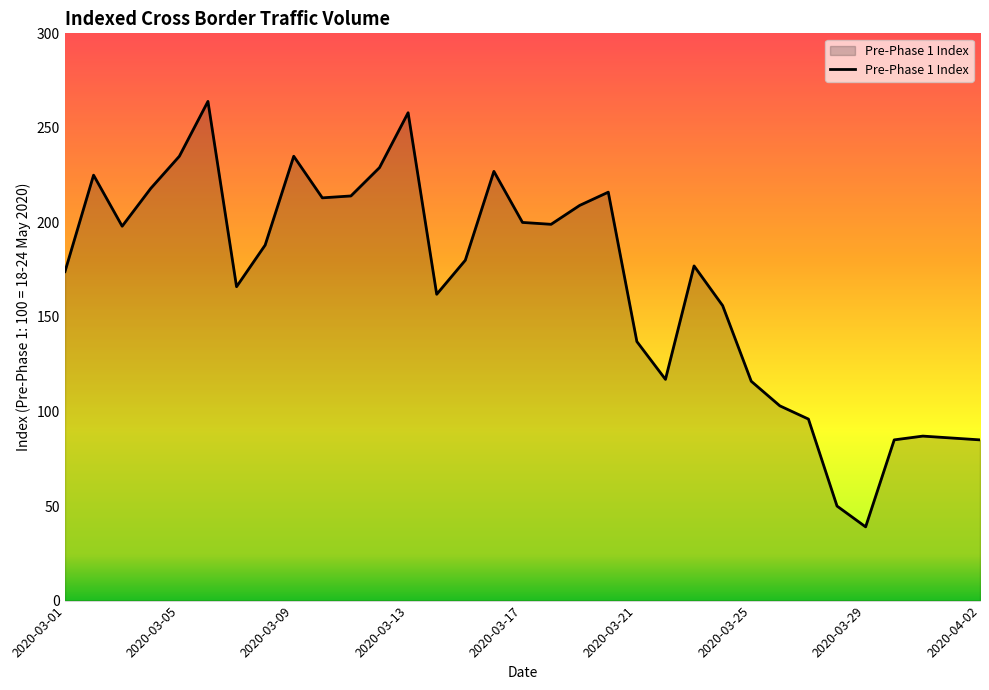

What is the maximum value shown in the chart?

264